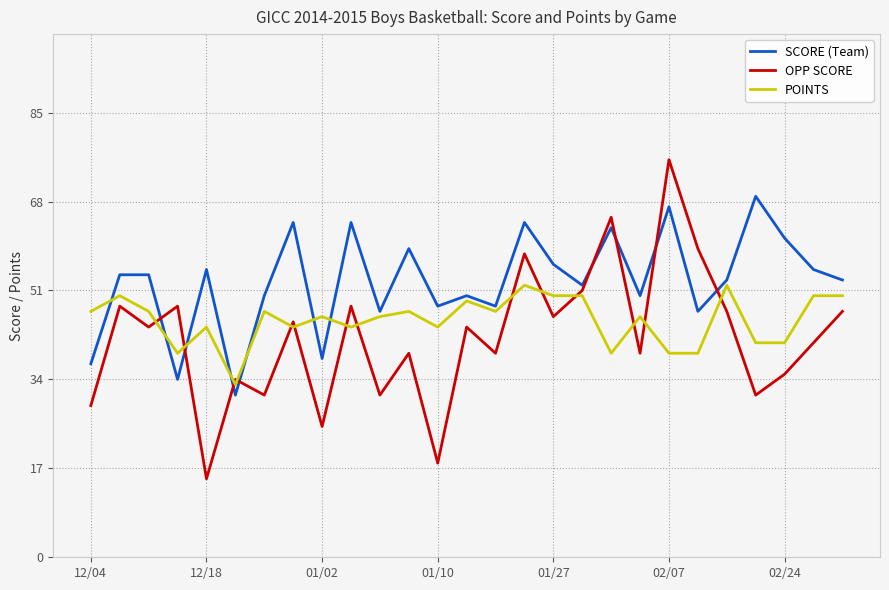

Which series has the largest range (max minus min)?

OPP SCORE